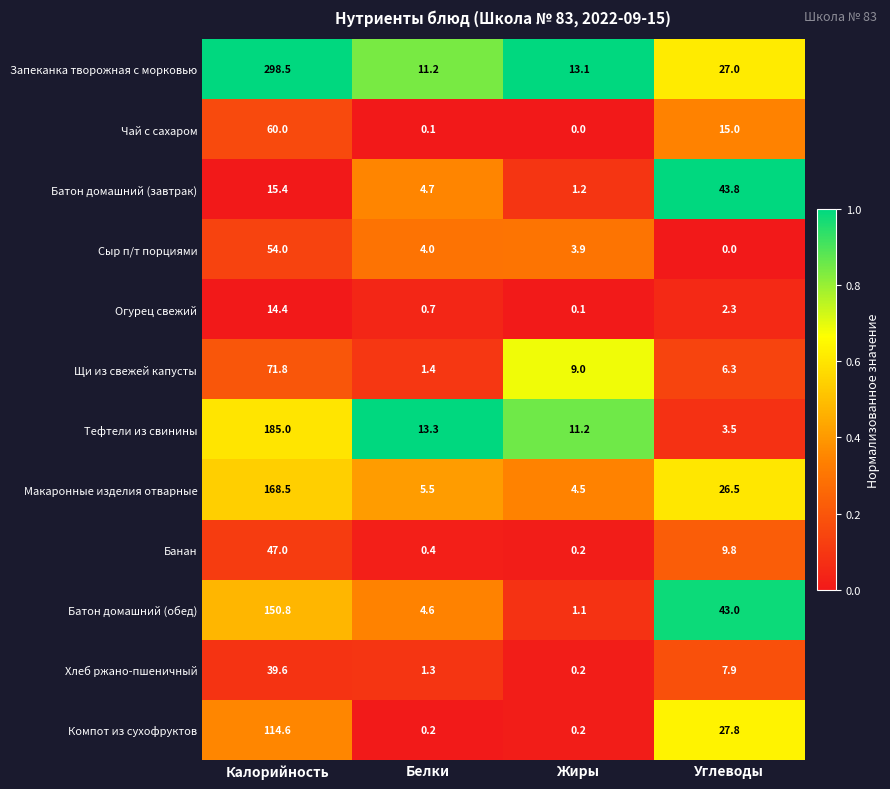

List the labels in order of Чай с сахаром value, smallest first.

Жиры, Белки, Углеводы, Калорийность